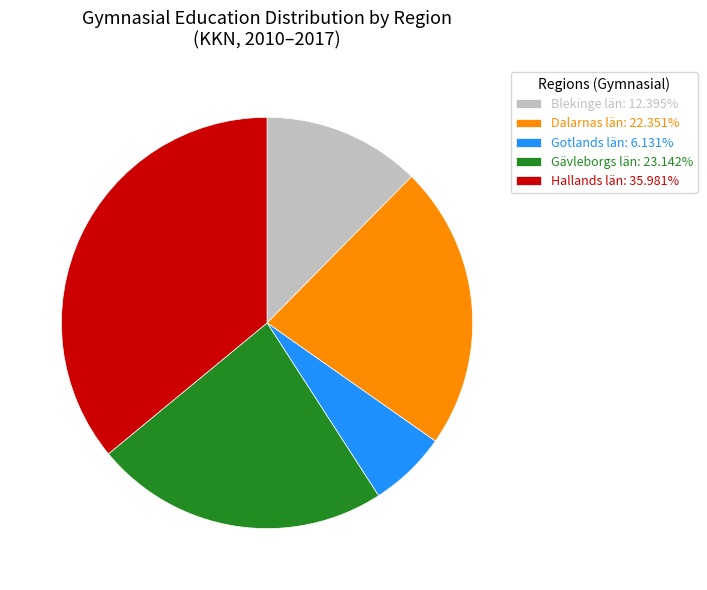

Approximately how many times larger is the value at Gävleborgs län: 23.142% compared to Dalarnas län: 22.351%?

1.0